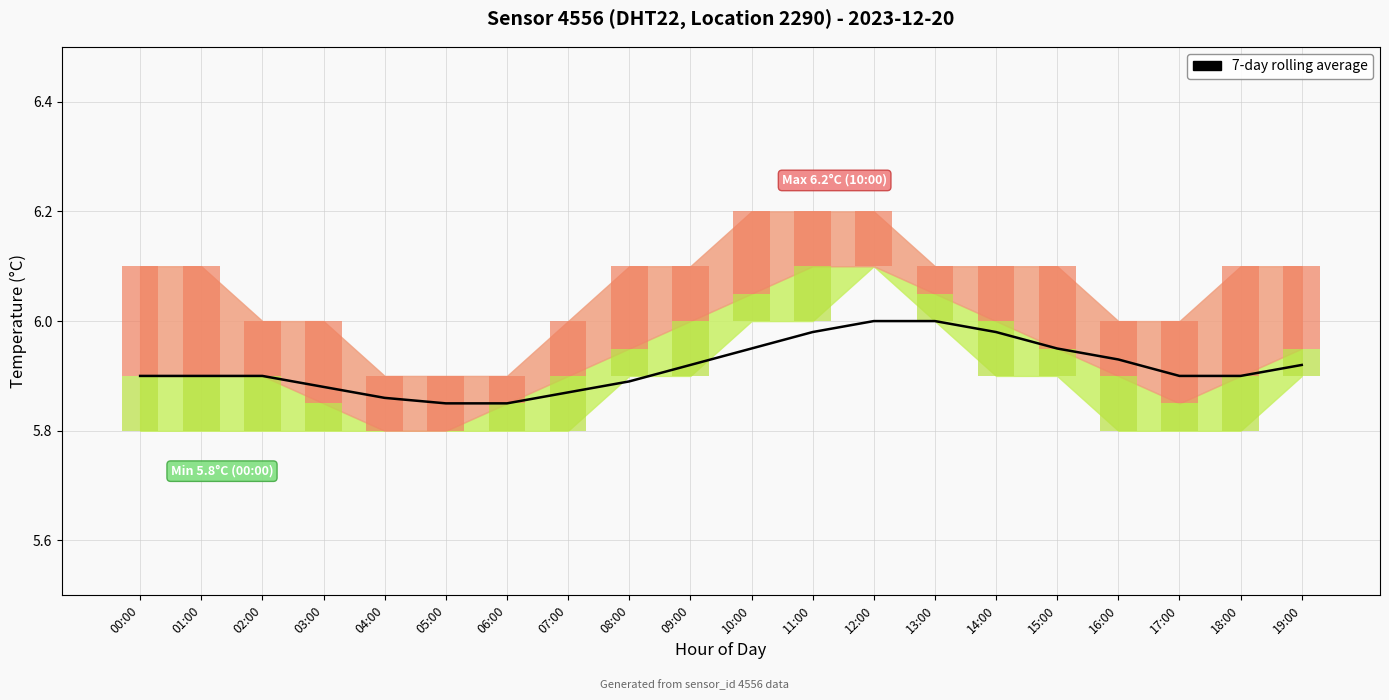

What is the value of the 2nd bar from the left?

5.9